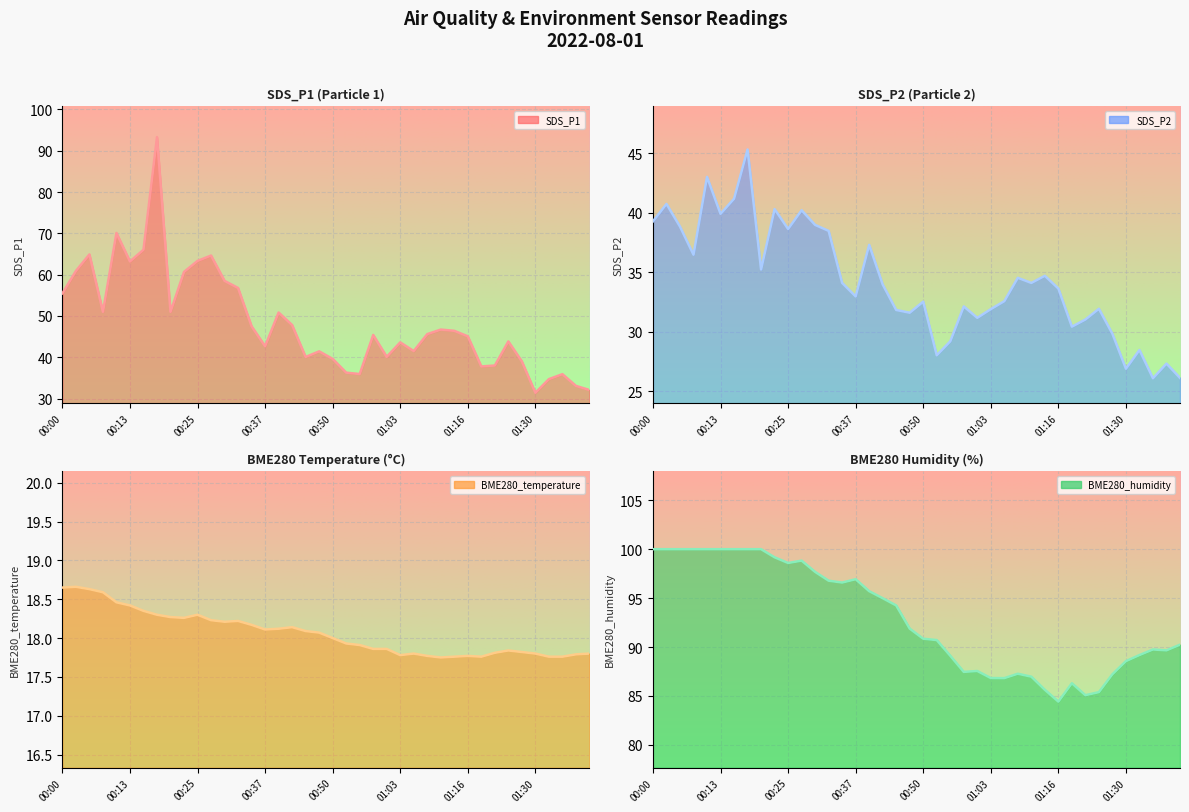

Between 17 and 28, which is larger?

17